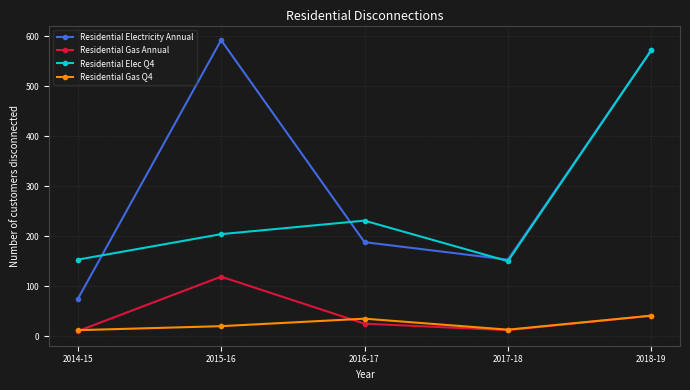

List the labels in order of Residential Electricity Annual value, largest first.

2015-16, 2018-19, 2016-17, 2017-18, 2014-15